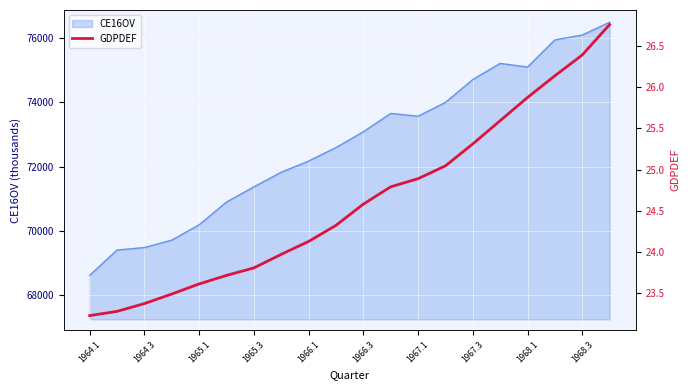

What is the maximum value for CE16OV?

76498